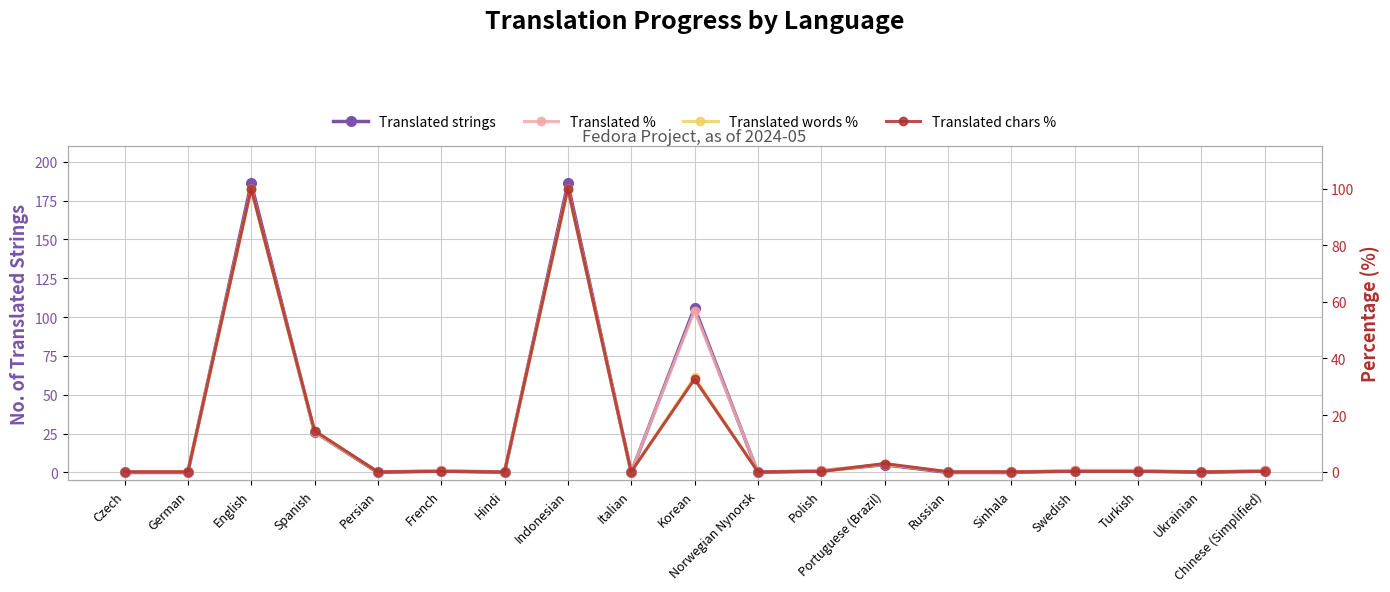

At which category does Translated strings reach its first local valley?

Persian